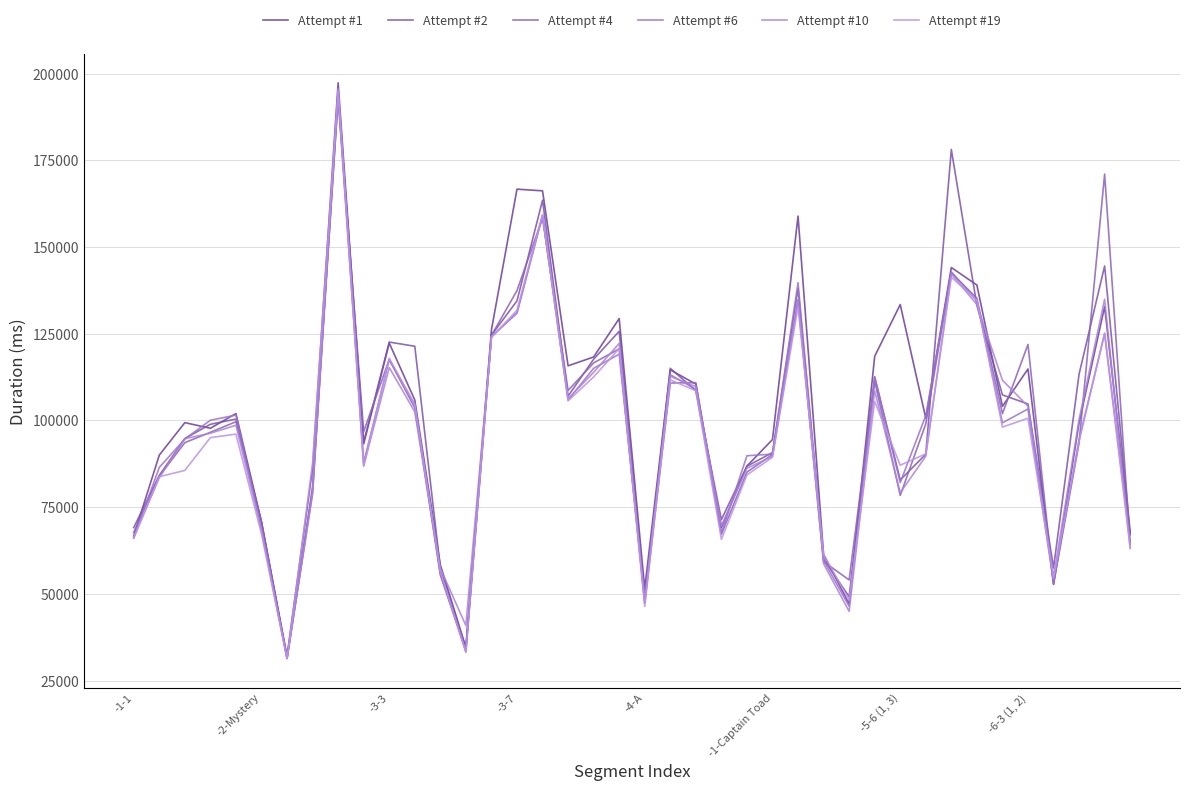

Does the chart display data point markers on the line(s)?

No